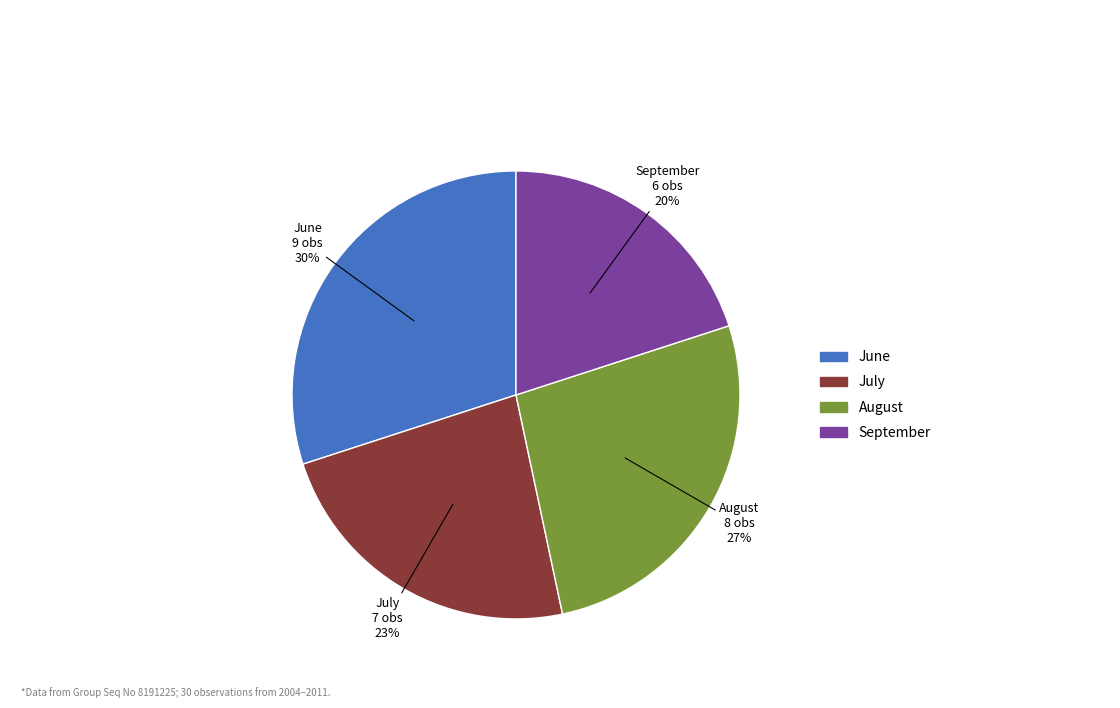

To the nearest percent, what is the average slice percentage?

25%